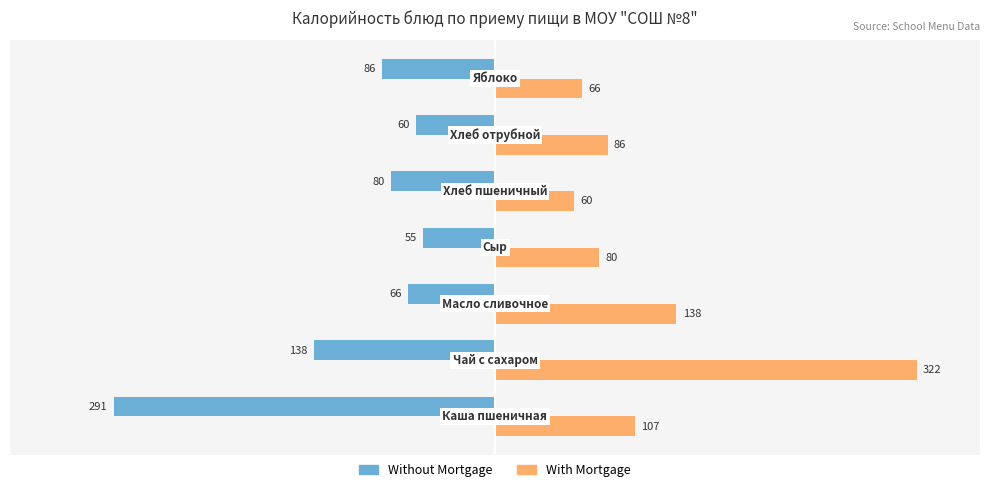

What are all the series names shown in the legend?

Without Mortgage, With Mortgage